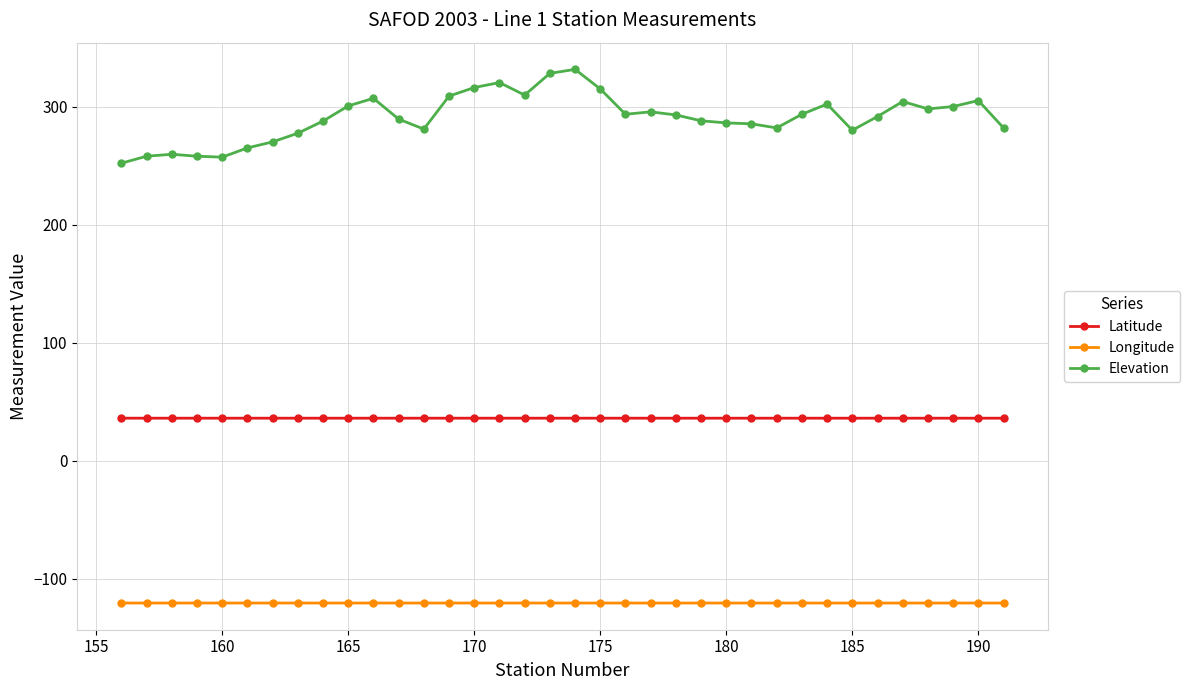

What is the value of the Latitude point at the 14th from the left?

36.1